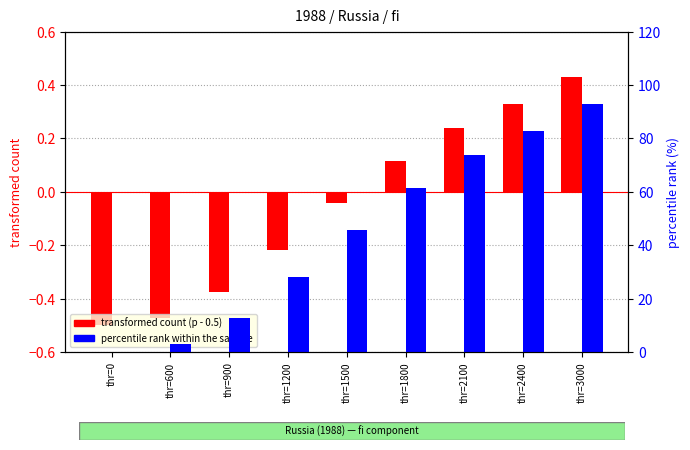

Where is transformed count (p - 0.5) nearest to the value 0?

thr=1500